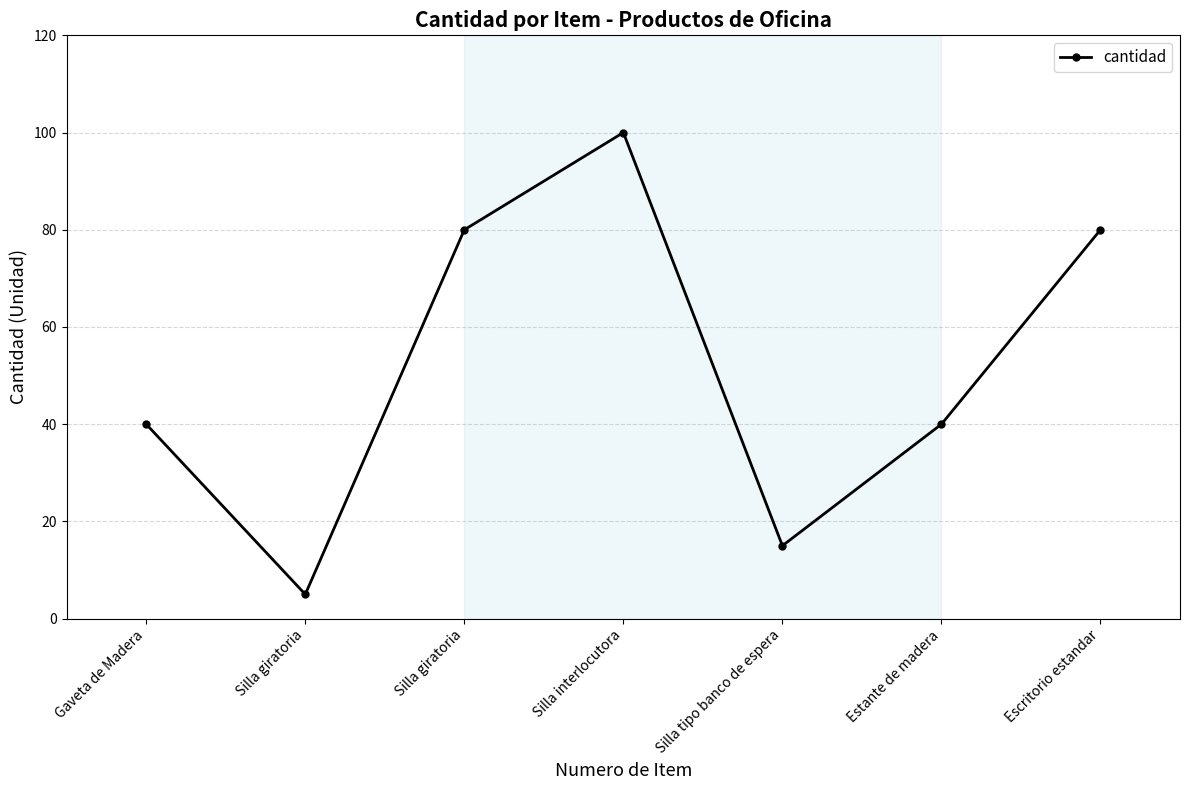

How many lines are shown in the chart?

1